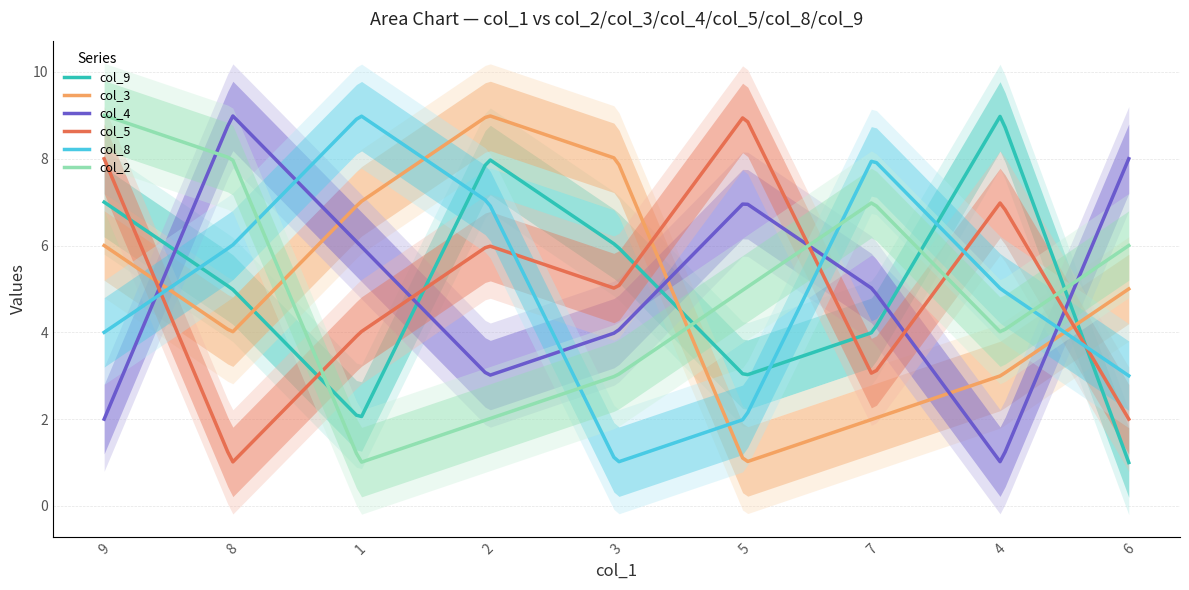

What is the spread (max minus min) of values at 5?

8